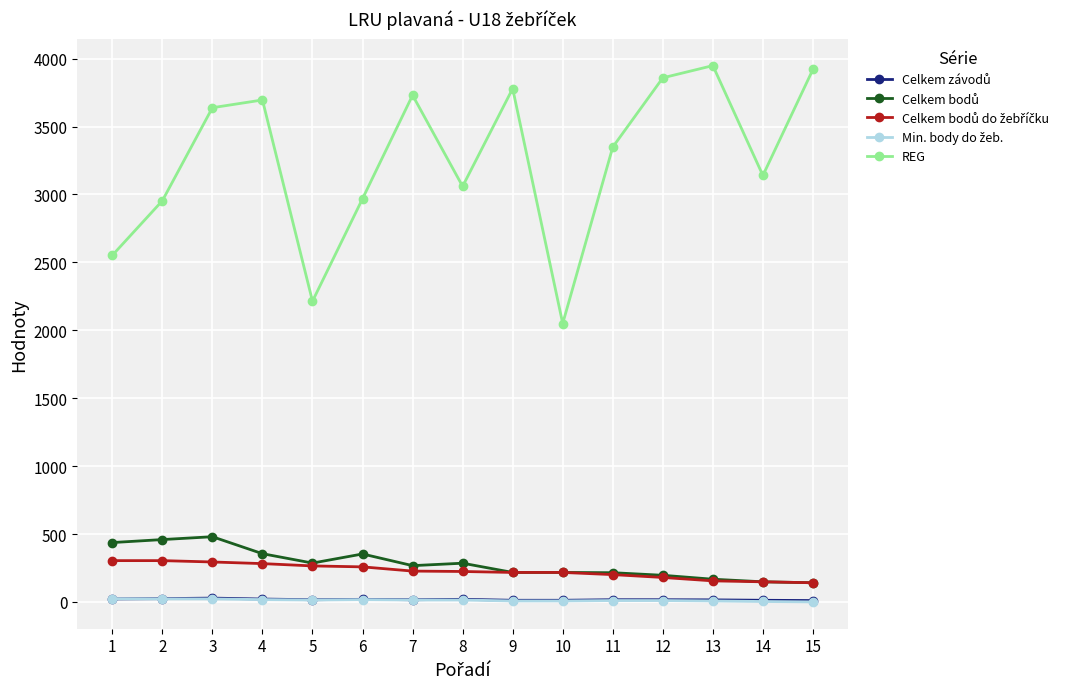

Which series has the widest spread of values?

REG